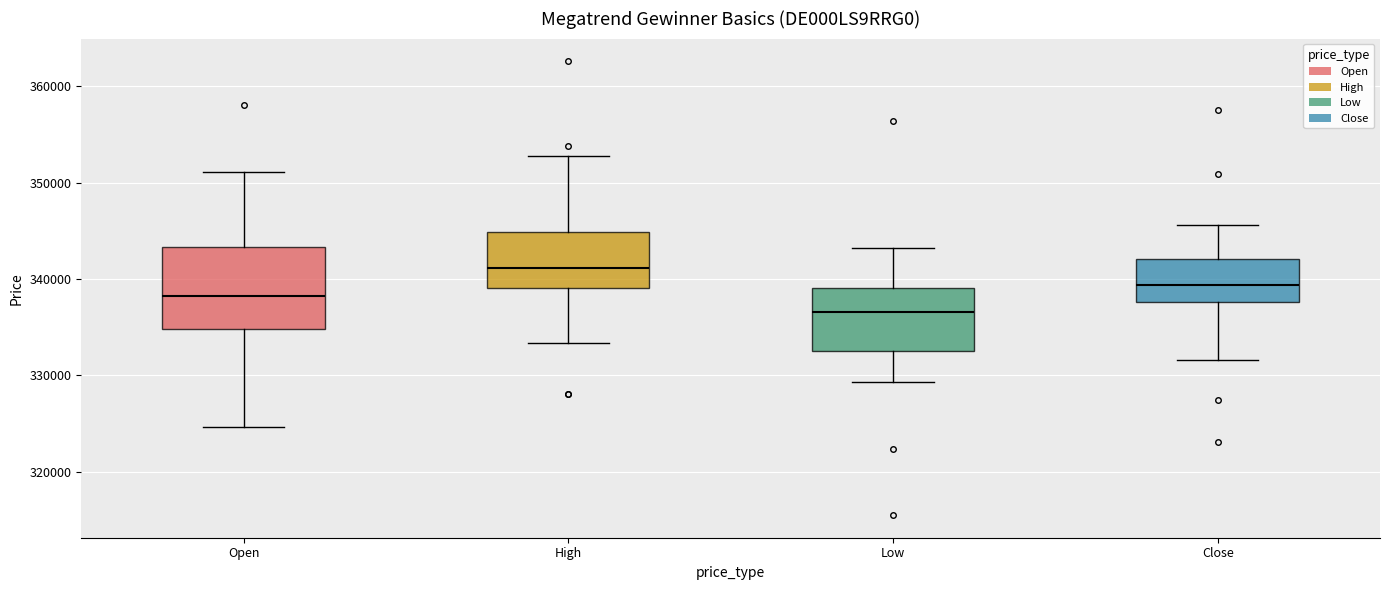

Where does the lower whisker of the box for Close end on the y-axis? The values are not printed on the chart, so give them approximately, as read against the axis.

332000